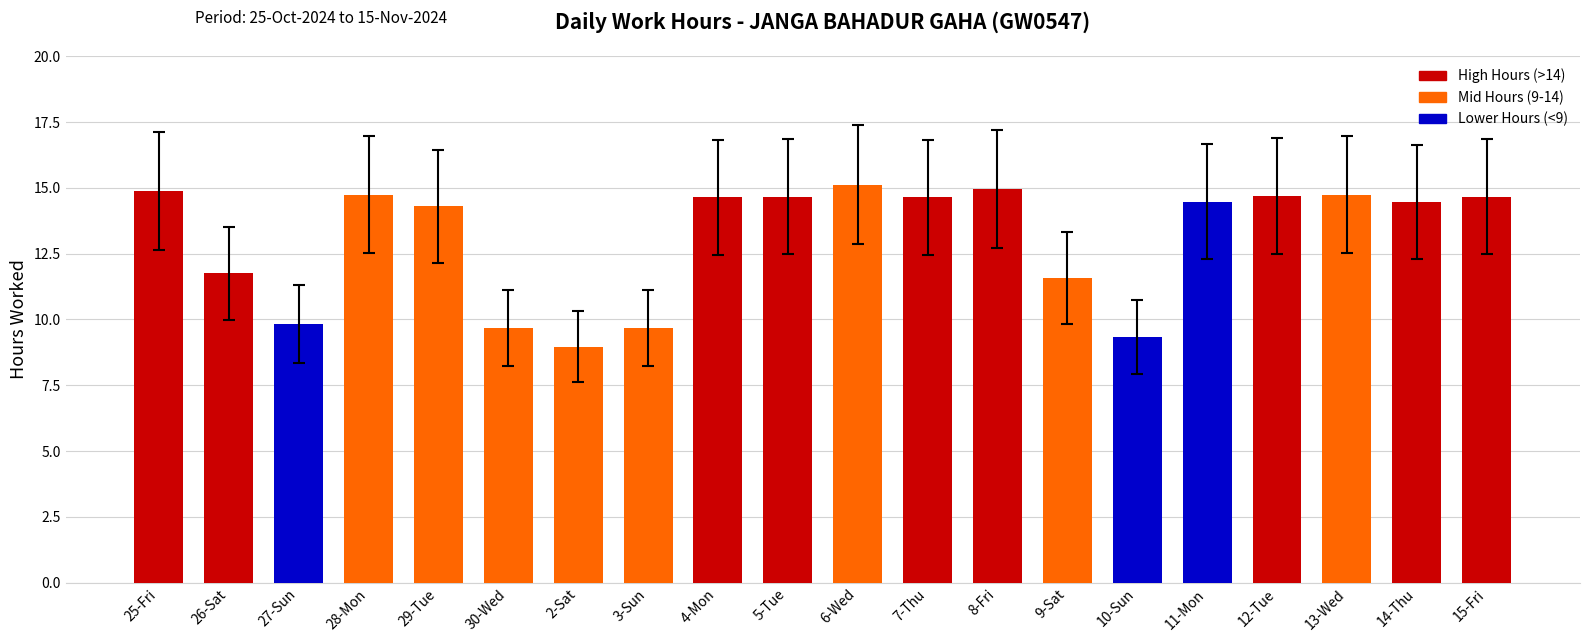

Which has a higher value, 2-Sat or 29-Tue?

29-Tue